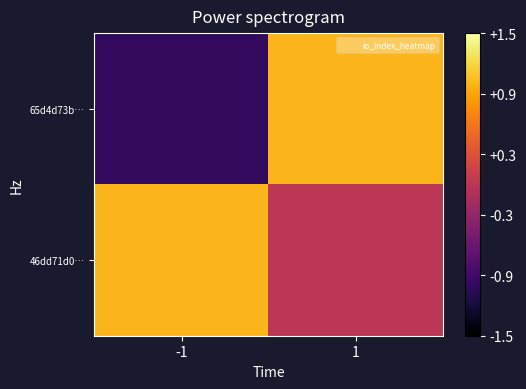

Rank the series by their average value, from highest to lowest.

46dd71d0…, 65d4d73b…